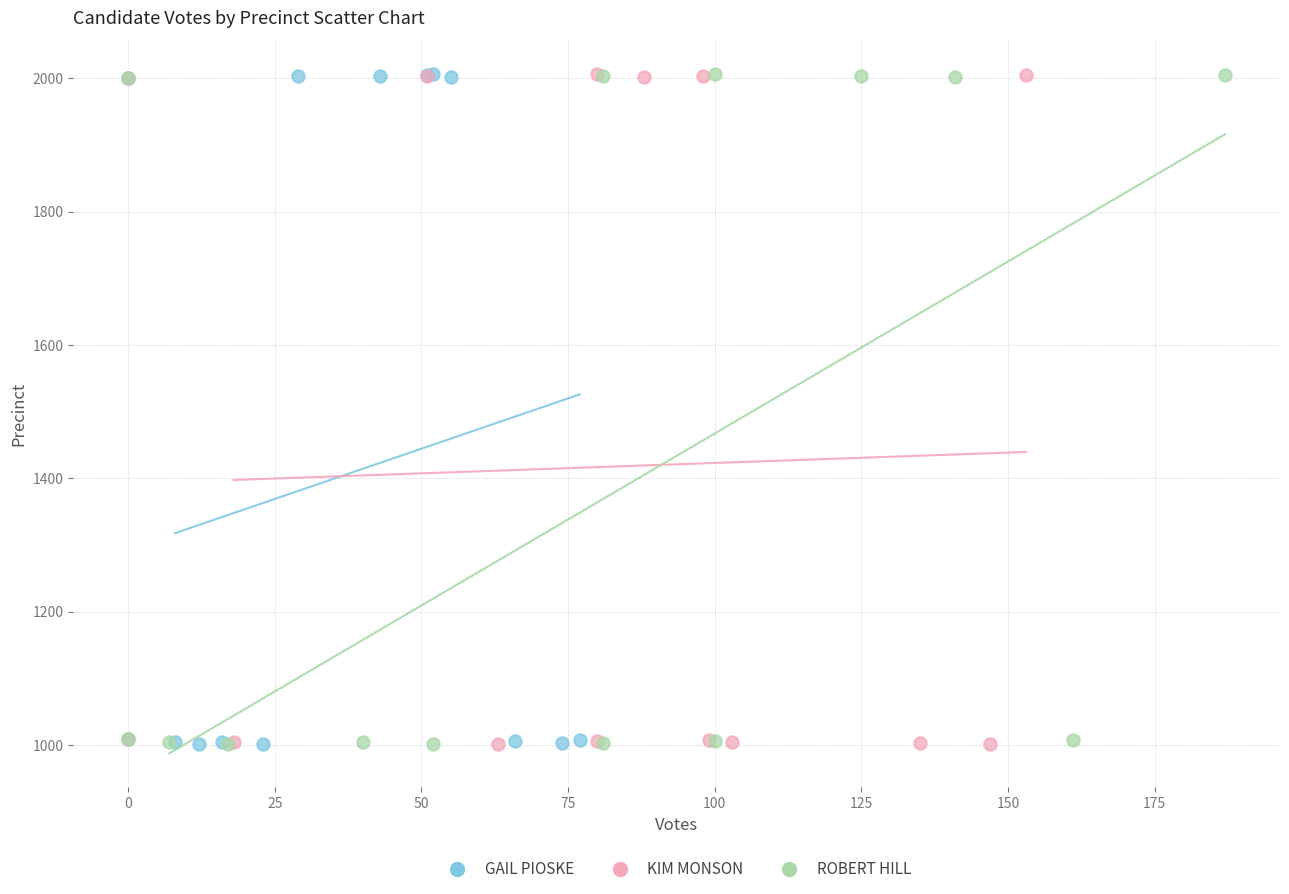

What are all the series names shown in the legend?

GAIL PIOSKE, KIM MONSON, ROBERT HILL